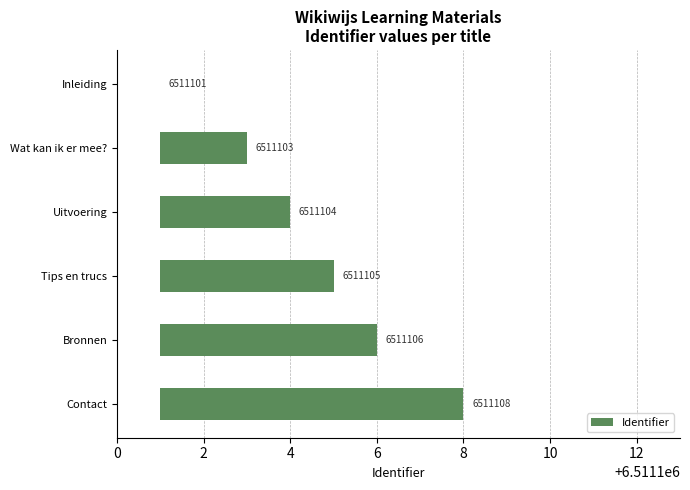

Does the chart contain stacked bars?

No